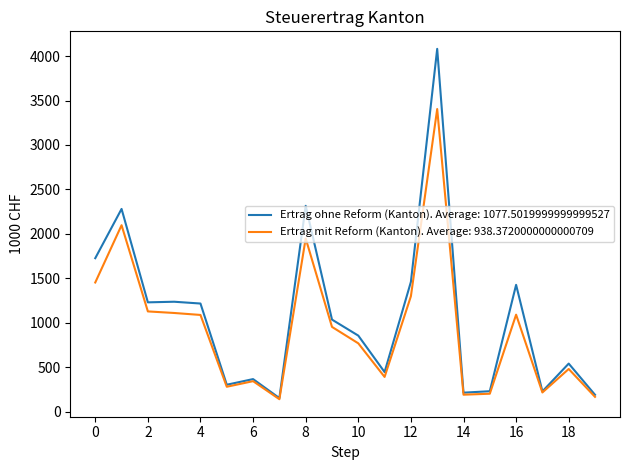

What is the greatest value displayed?

4080.9